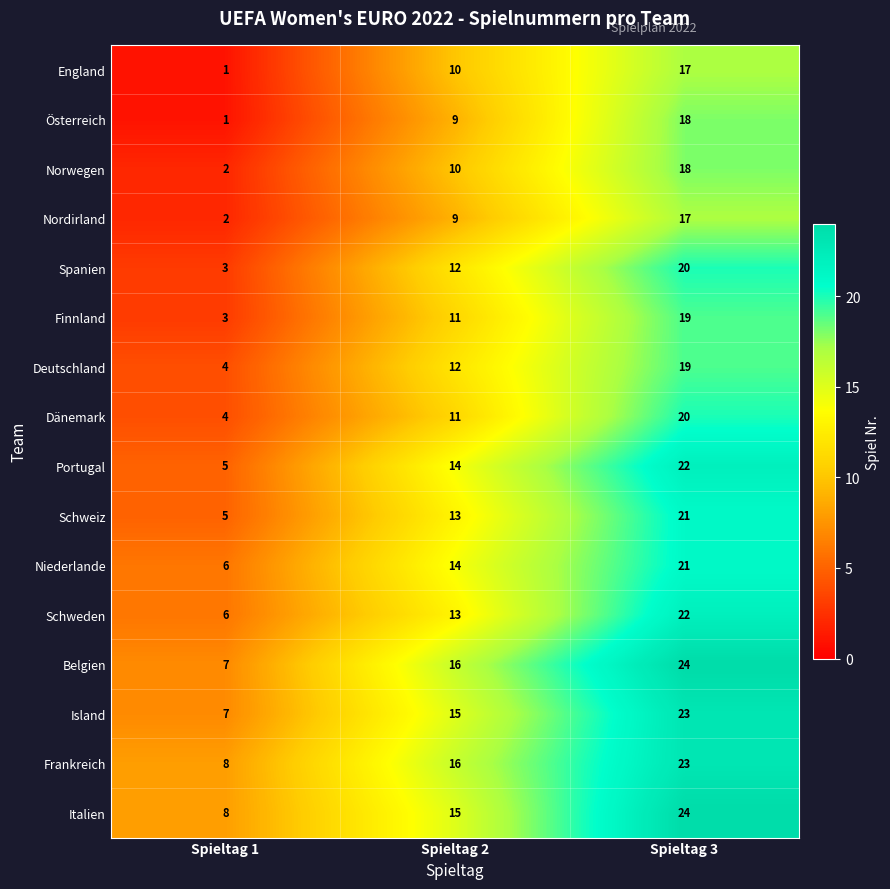

True or false: Dänemark has a value of 20 at Spieltag 3.

True